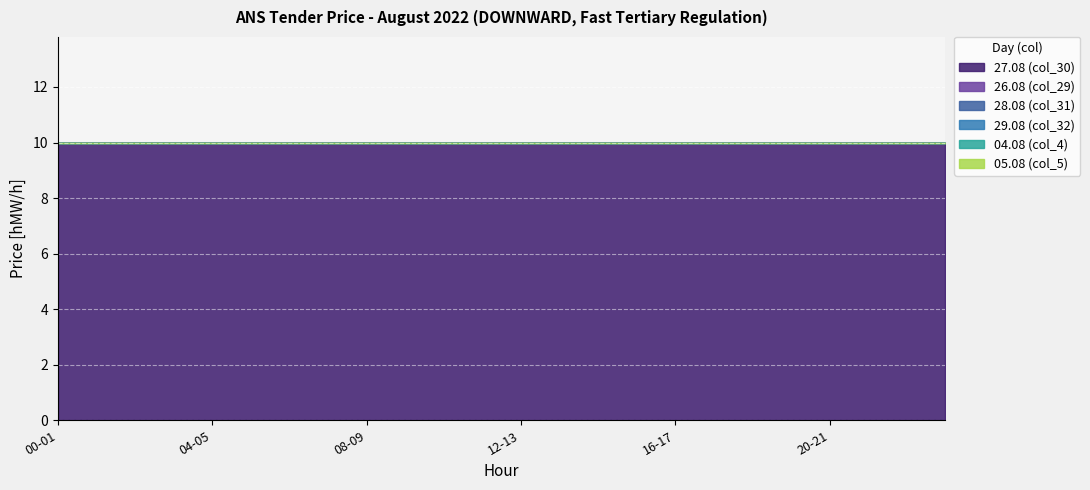

Which series changed the most between 06-07 and 19-20?

27.08 (col_30)